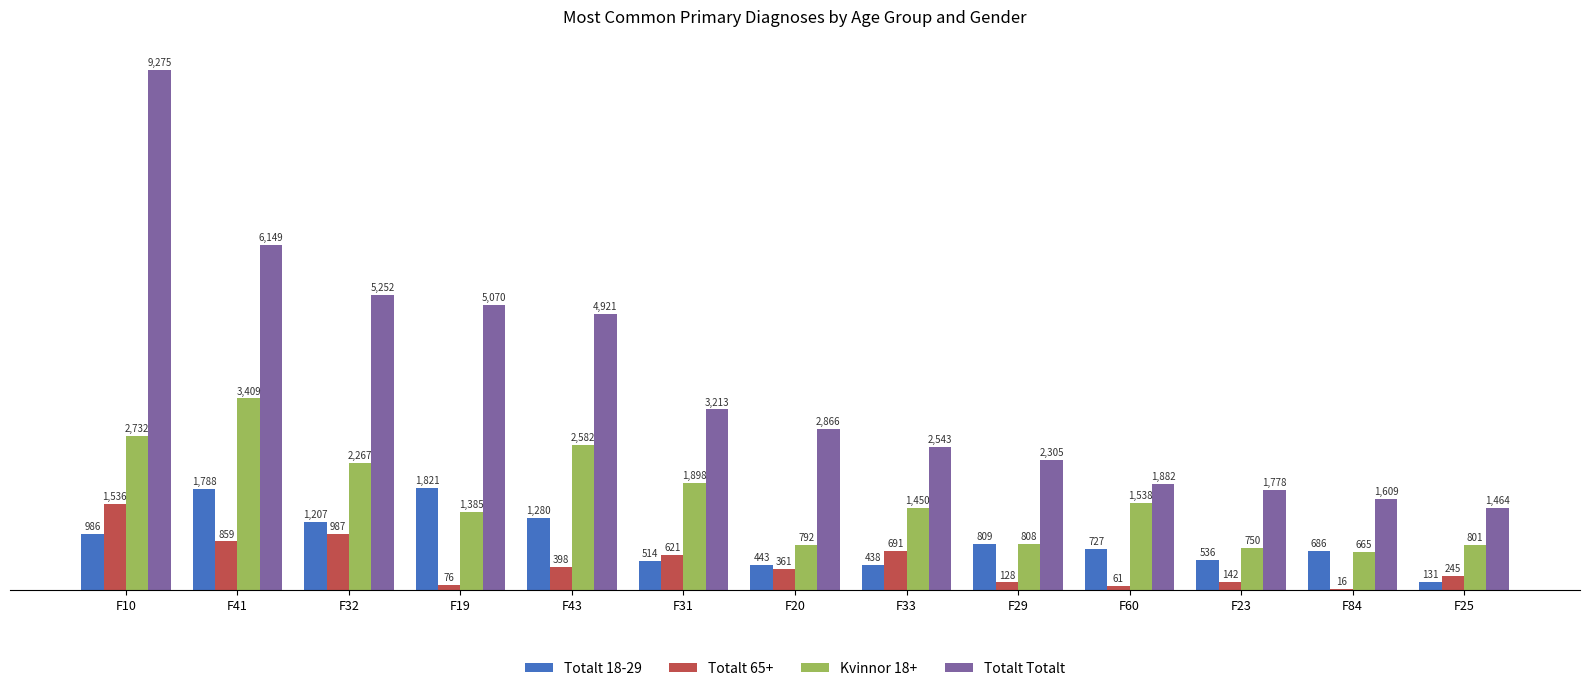

What is the total value across all series at F19?

8352